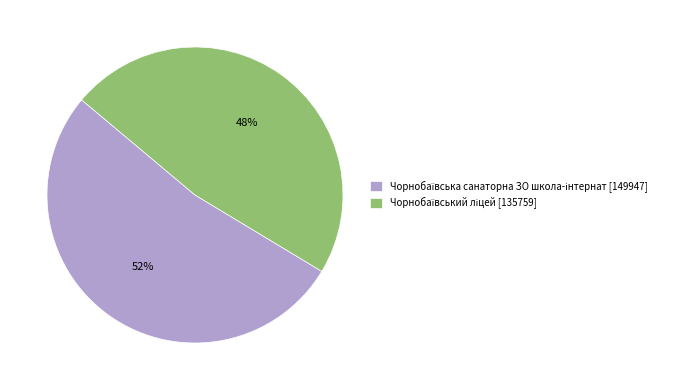

Does any single category account for the majority?

Yes